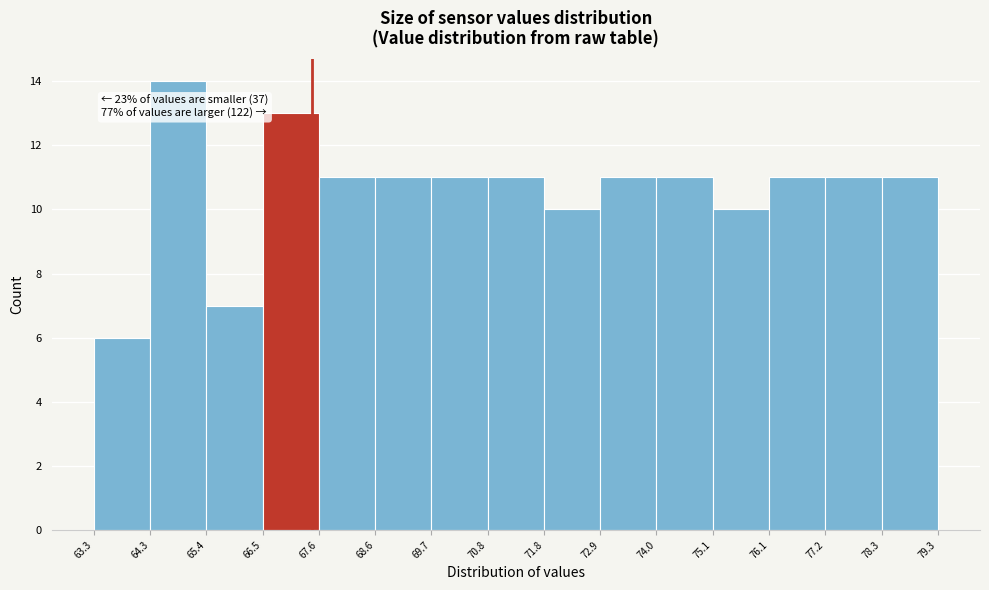

Which range on the x-axis has the tallest bar?

64.3 to 65.4